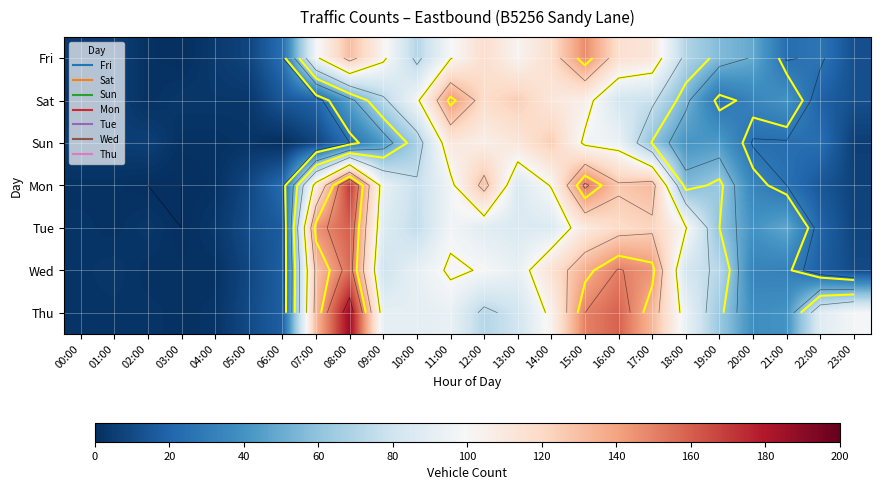

What is the total value across all series at 02:00?

14